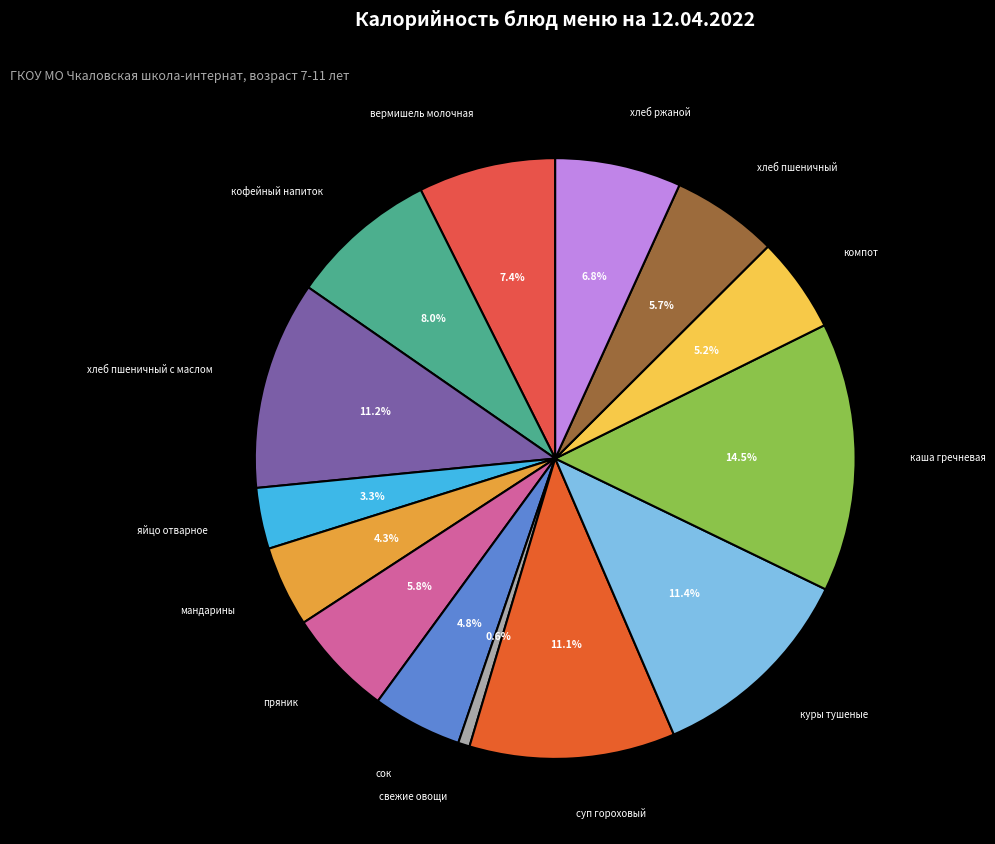

To the nearest percent, what percentage of the pie is компот?

5%